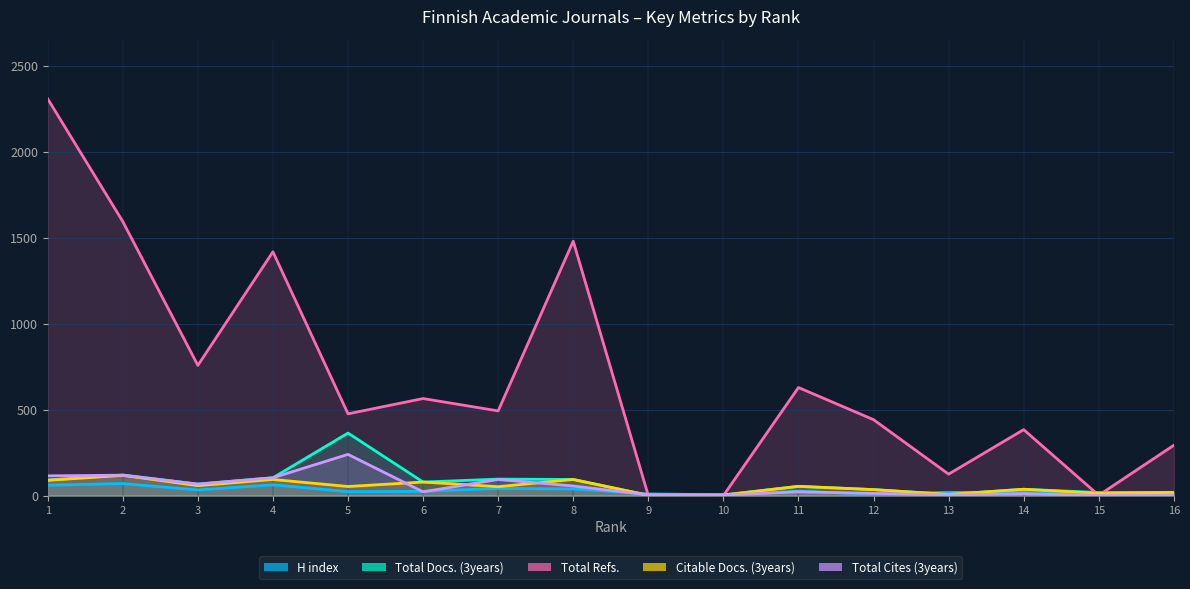

True or false: Total Cites (3years) and Total Docs. (3years) intersect in this chart.

True